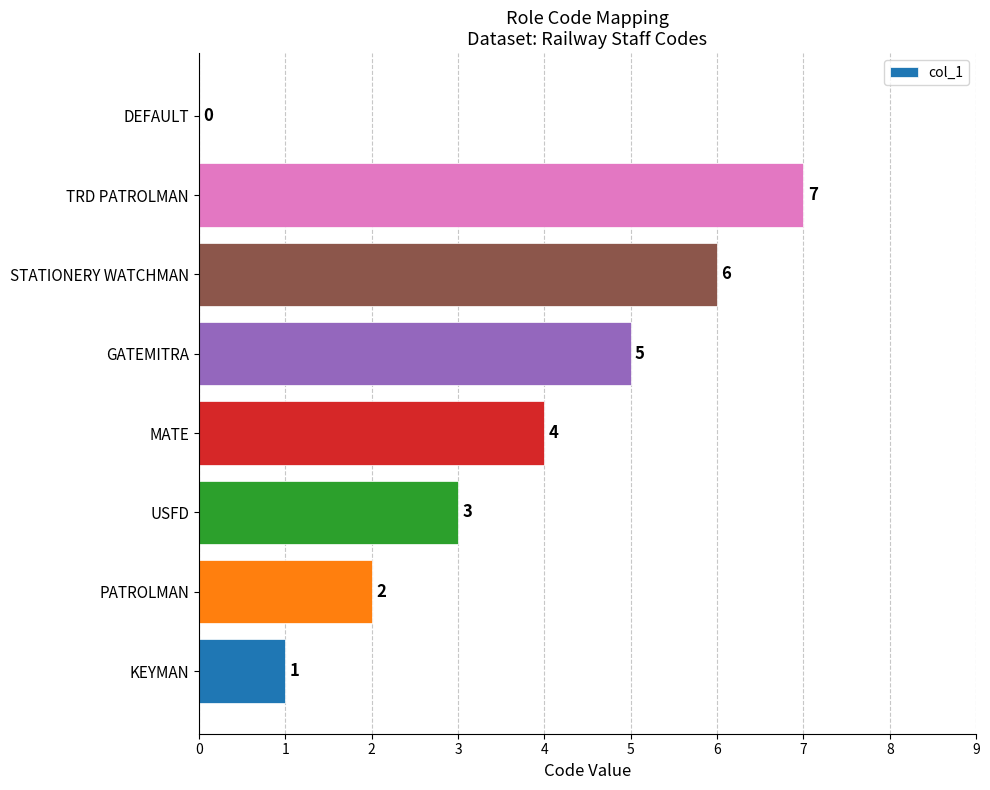

True or false: the data shows 9 at GATEMITRA.

False